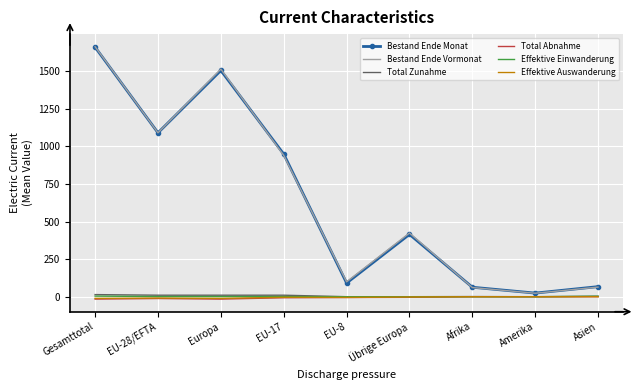

Which series changed the most between Übrige Europa and Amerika?

Bestand Ende Vormonat